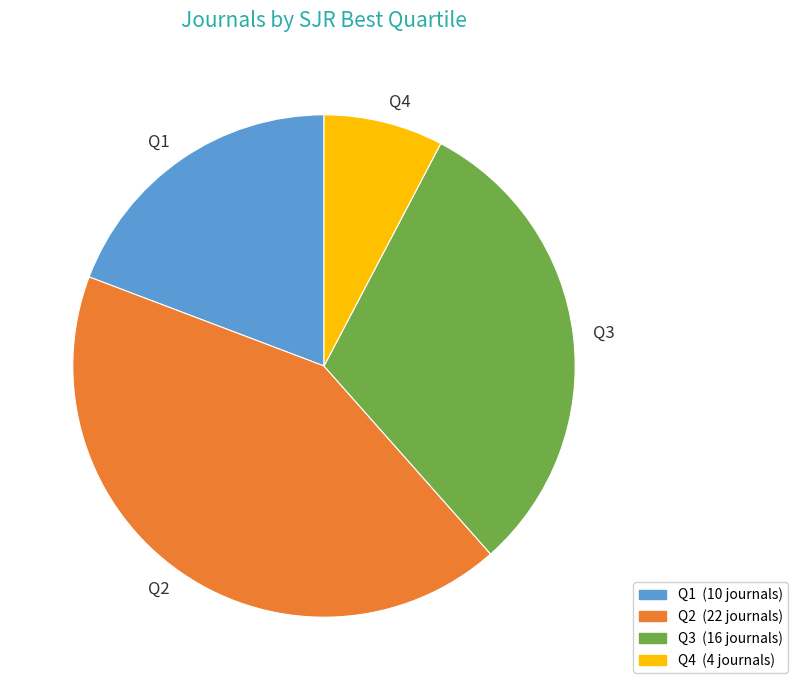

Which category has the smallest portion of the pie?

Q4